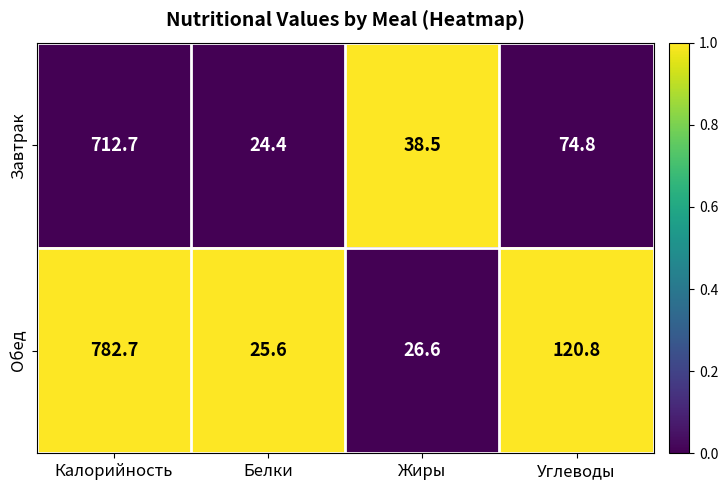

At which category is the sum across all series the highest?

Калорийность